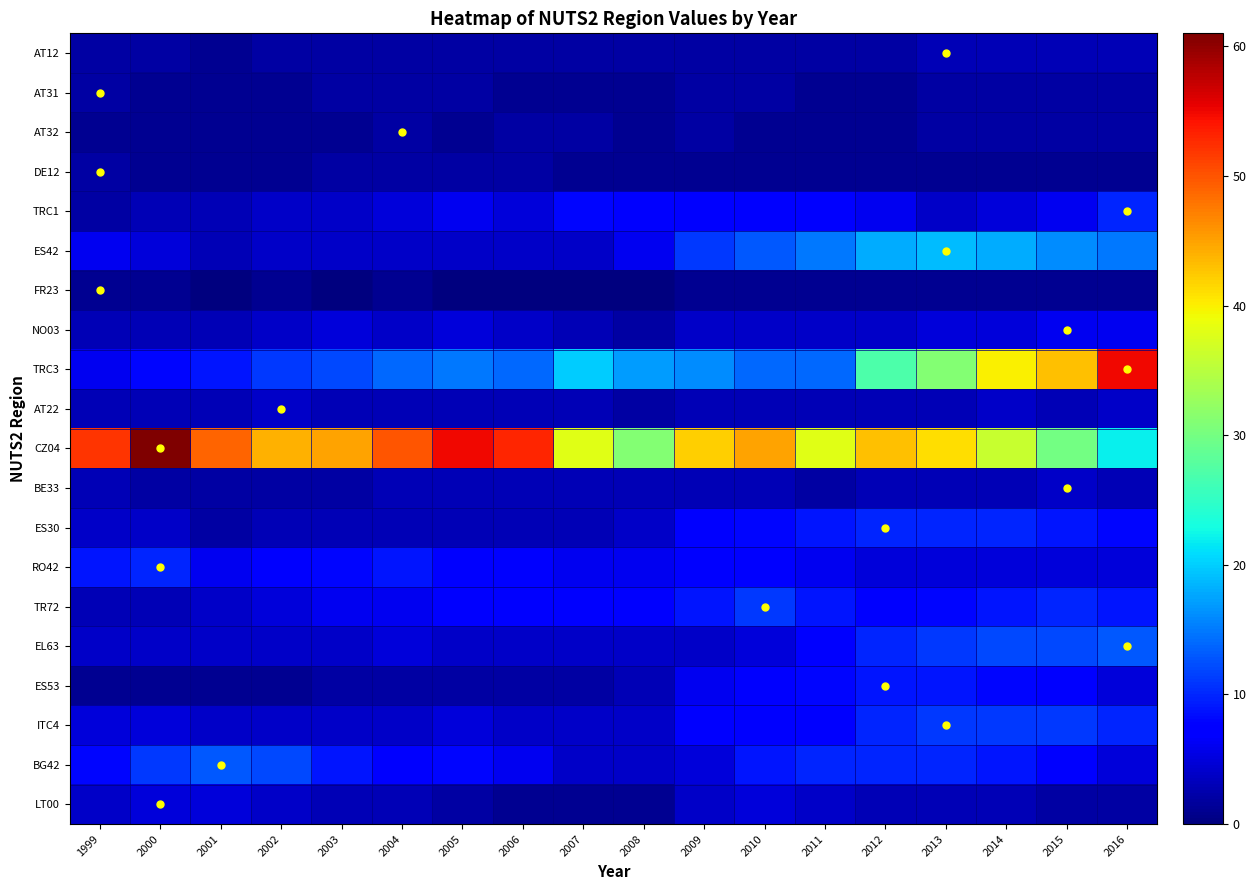

At which category does the chart reach its peak across all series?

2000